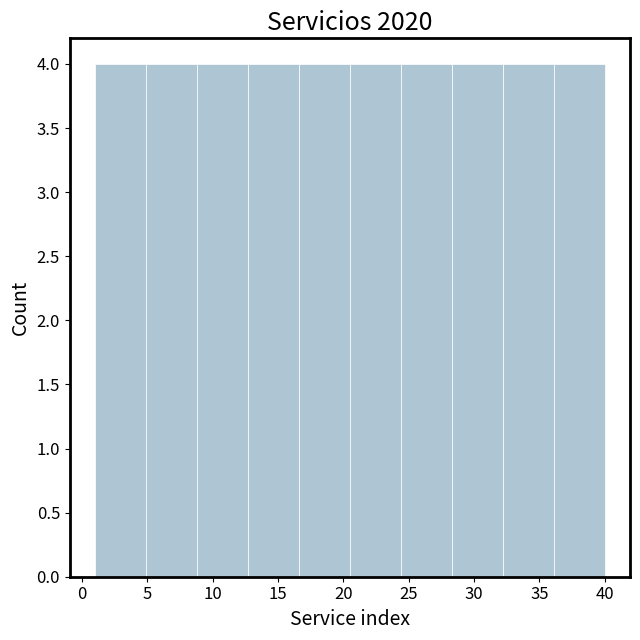

Reading left to right, list every bar in this chart as the range it spans on the x-axis followed by its height. Neither the bar edges nor the heights are printed on the chart, so give them approximately, as read against the axes.

1.0 to 4.9: 4
4.9 to 8.8: 4
8.8 to 12.7: 4
12.7 to 16.6: 4
16.6 to 20.5: 4
20.5 to 24.4: 4
24.4 to 28.3: 4
28.3 to 32.2: 4
32.2 to 36.1: 4
36.1 to 40.0: 4